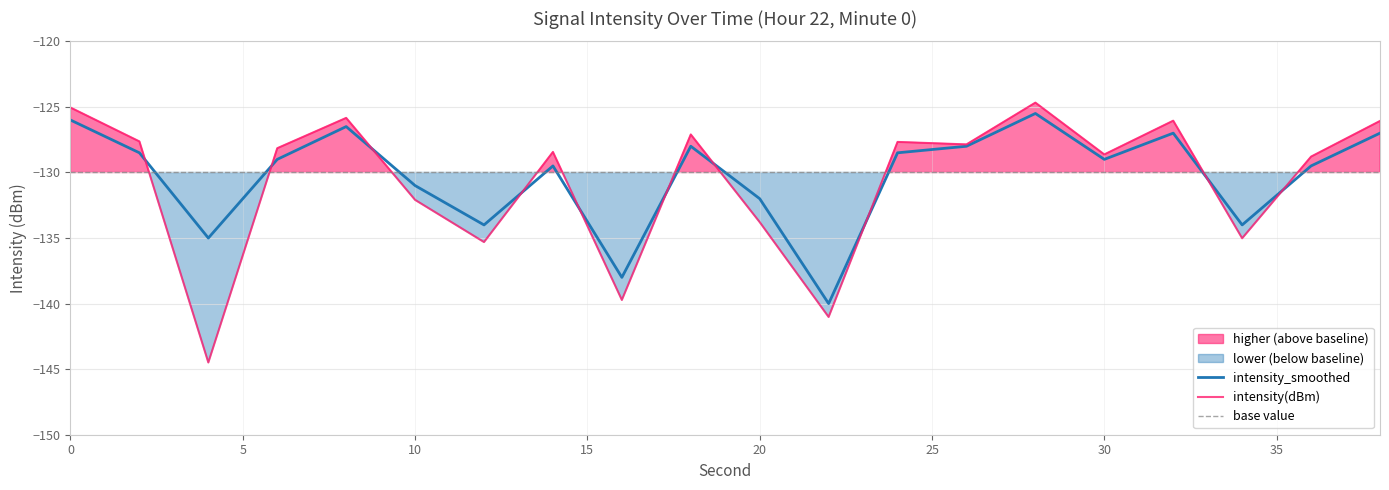

At which category does the chart reach its minimum across all series?

4